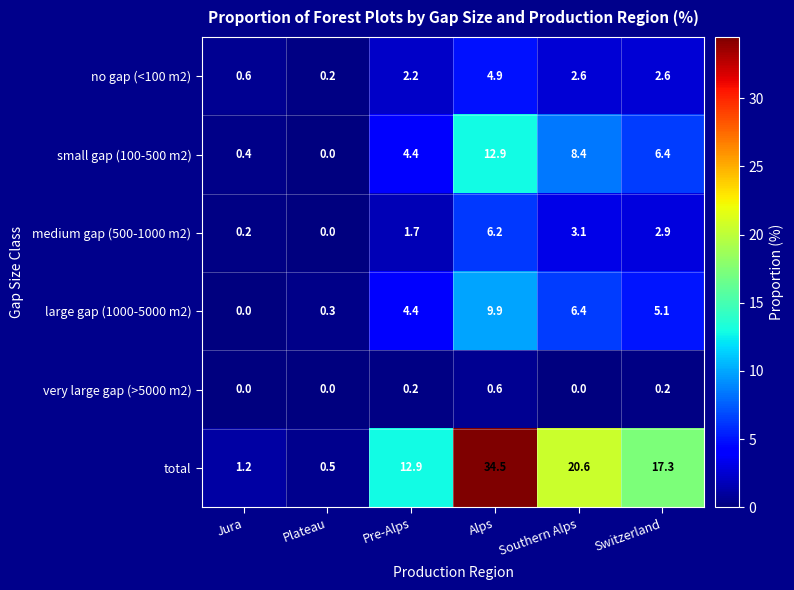

Rank the series by their maximum value, from highest to lowest.

total, small gap (100-500 m2), large gap (1000-5000 m2), medium gap (500-1000 m2), no gap (<100 m2), very large gap (>5000 m2)